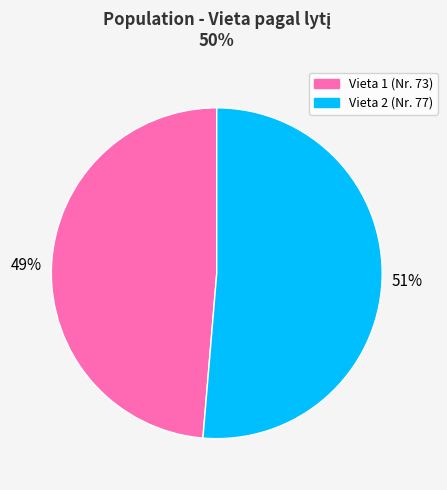

Is there a majority slice in this chart?

Yes